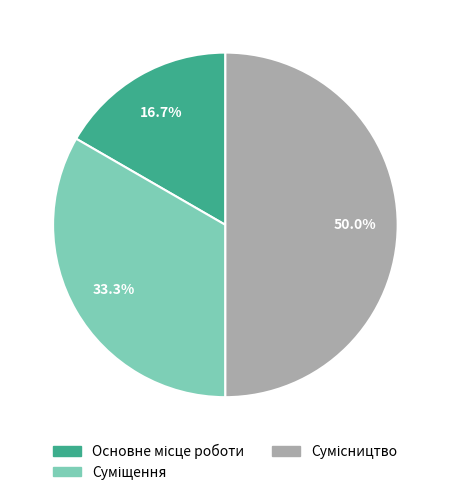

Which has a higher value, Суміщення or Сумісництво?

Сумісництво